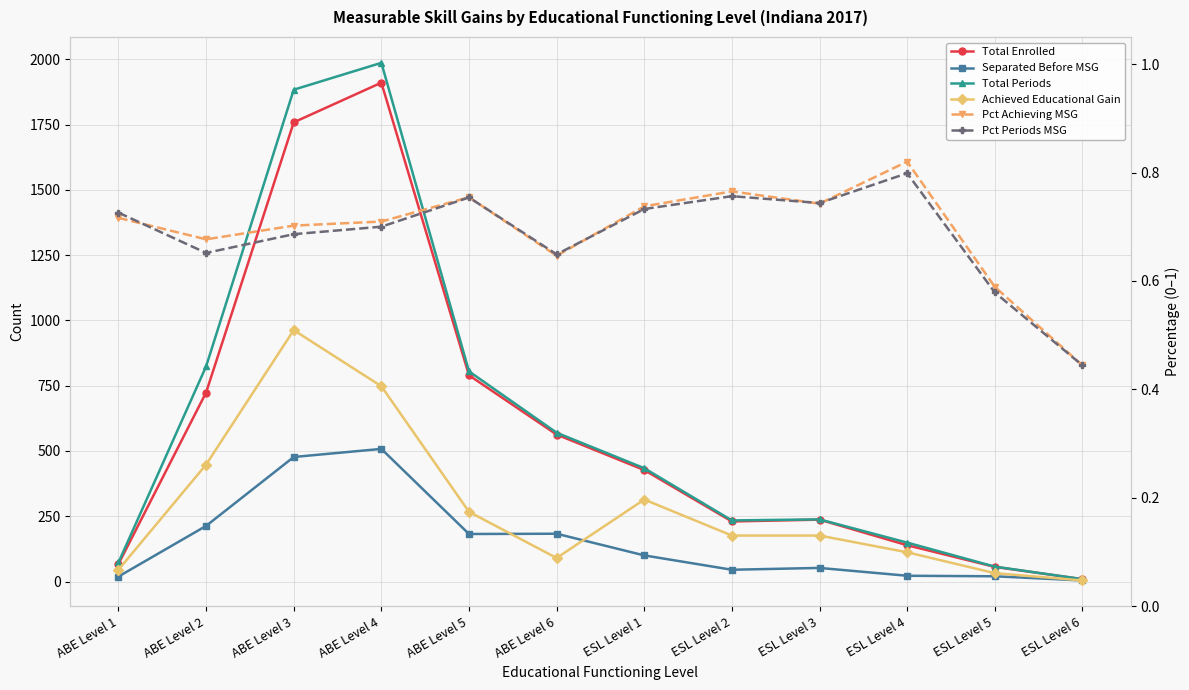

At ABE Level 5, list the series in order from smallest to largest.

Pct Periods MSG, Pct Achieving MSG, Separated Before MSG, Achieved Educational Gain, Total Enrolled, Total Periods